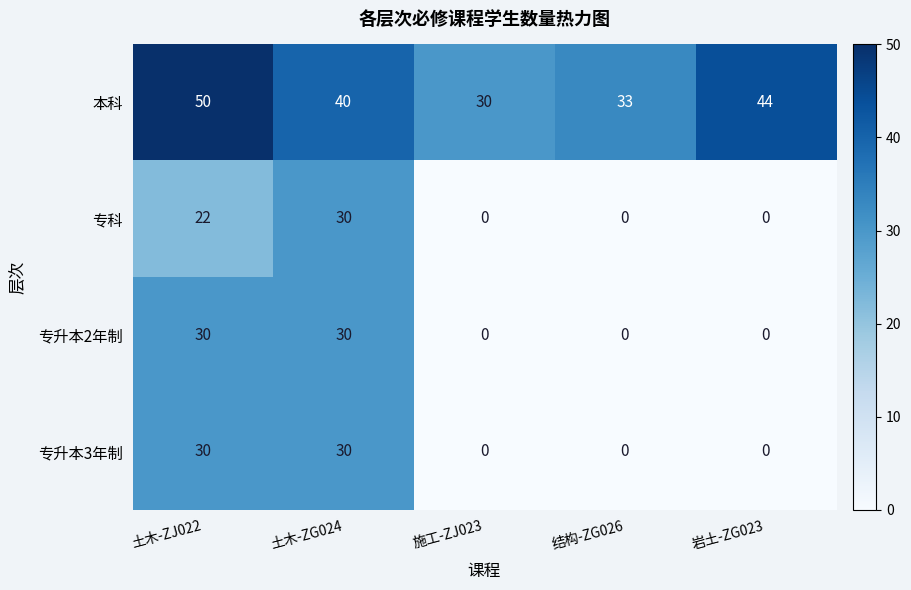

What is the difference between the highest and lowest values at 土木-ZJ022?

28